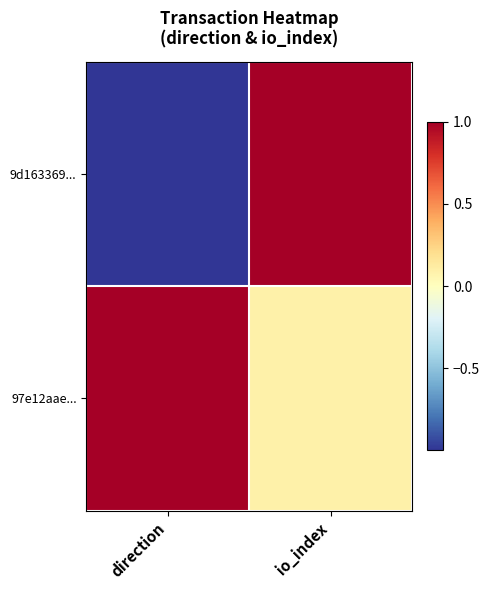

List the series in order of their peak value, lowest first.

9d163369..., 97e12aae...